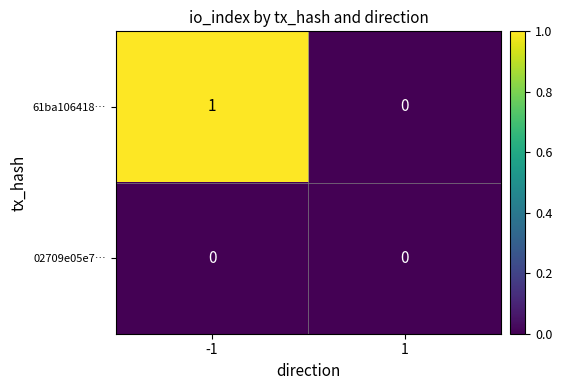

Is it true that 61ba106418… equals 1 at -1?

True